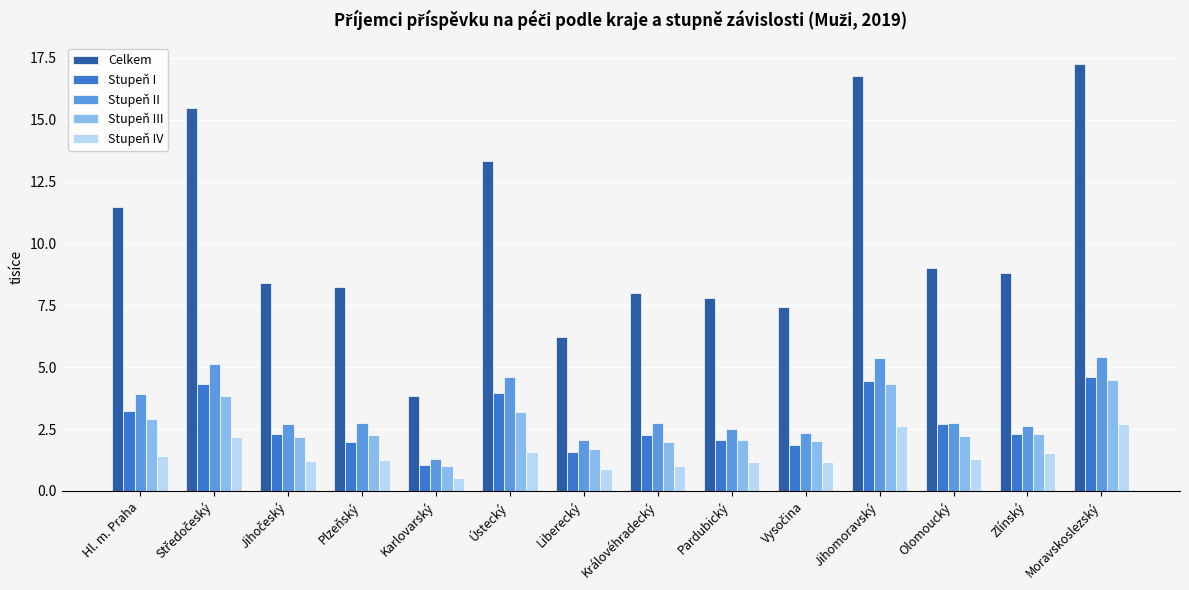

Rank the series at Moravskoslezský from lowest to highest value.

Stupeň IV, Stupeň III, Stupeň I, Stupeň II, Celkem